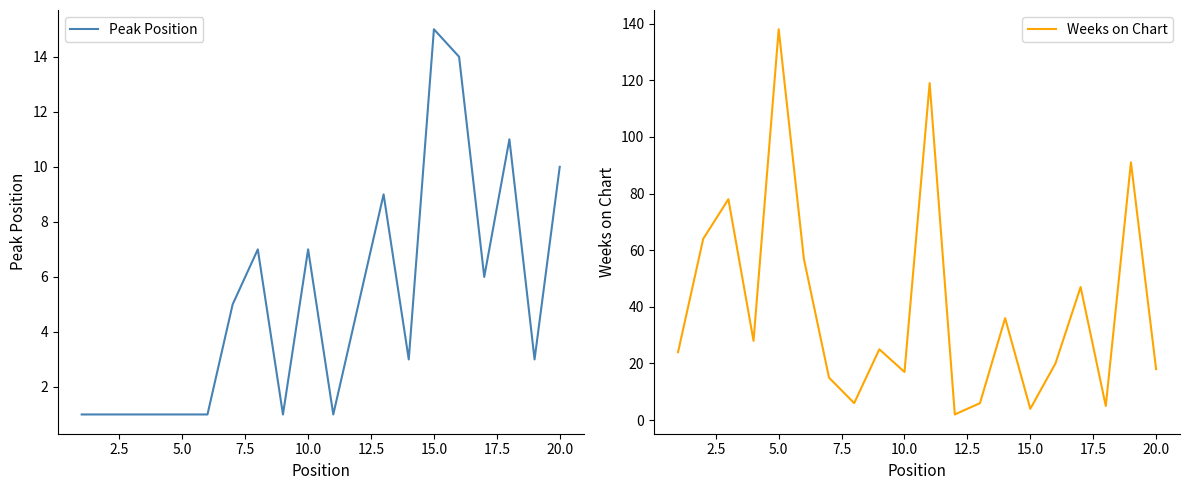

In Weeks on Chart, how many points are higher than both neighbors (excluding endpoints)?

7